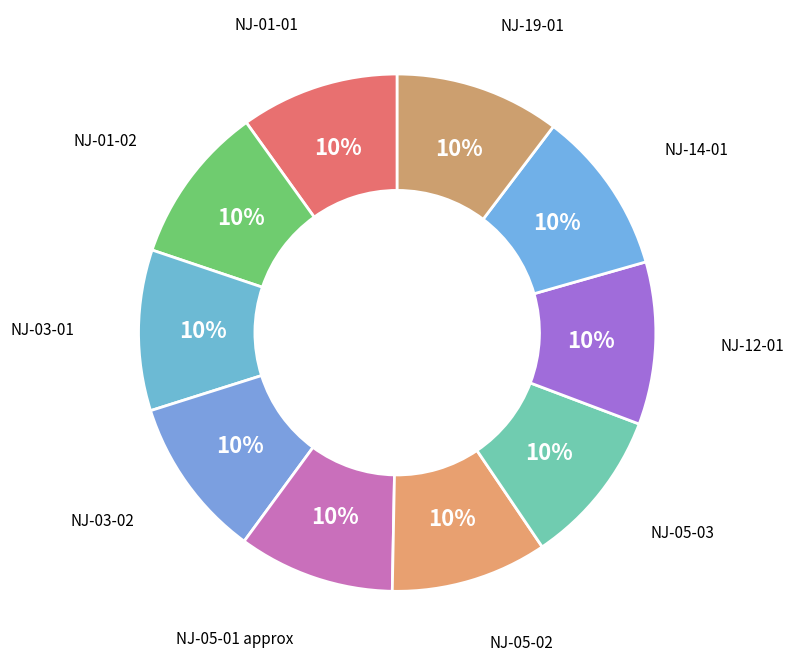

How many slices are in this pie chart?

10